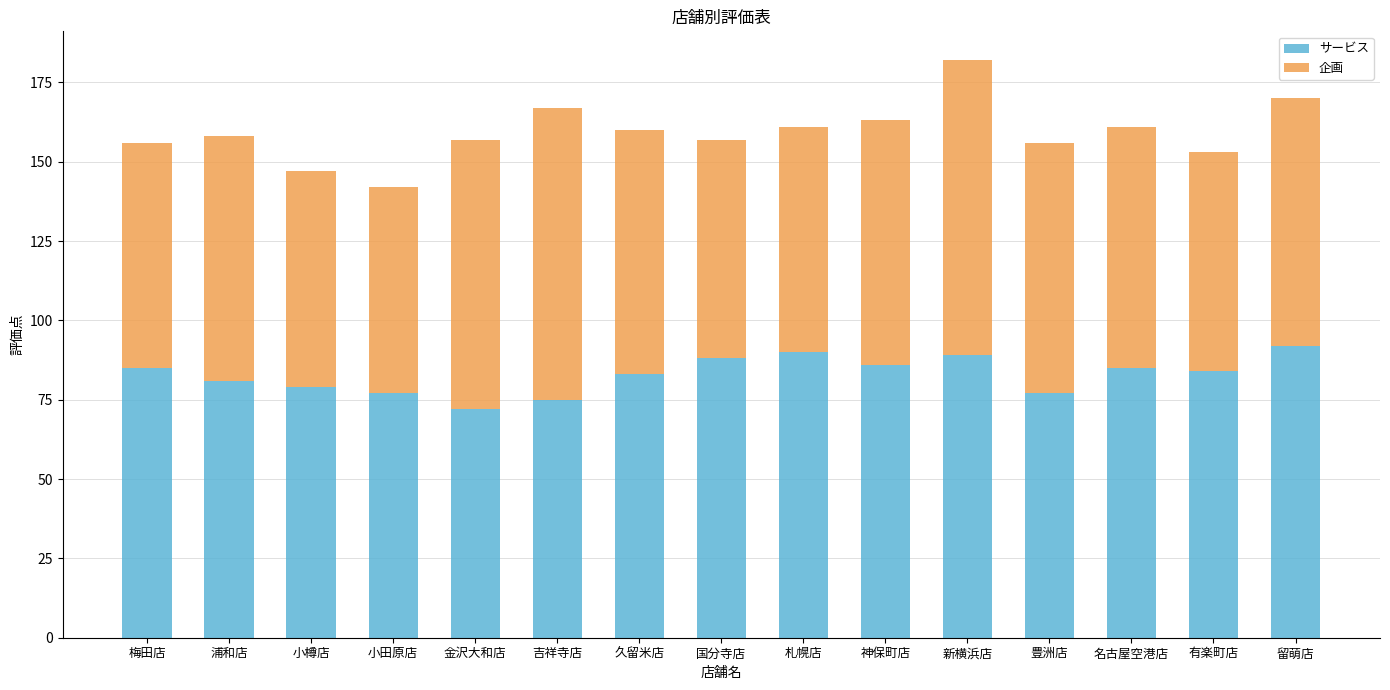

What is the difference between the maximum and minimum values in the サービス series?

20